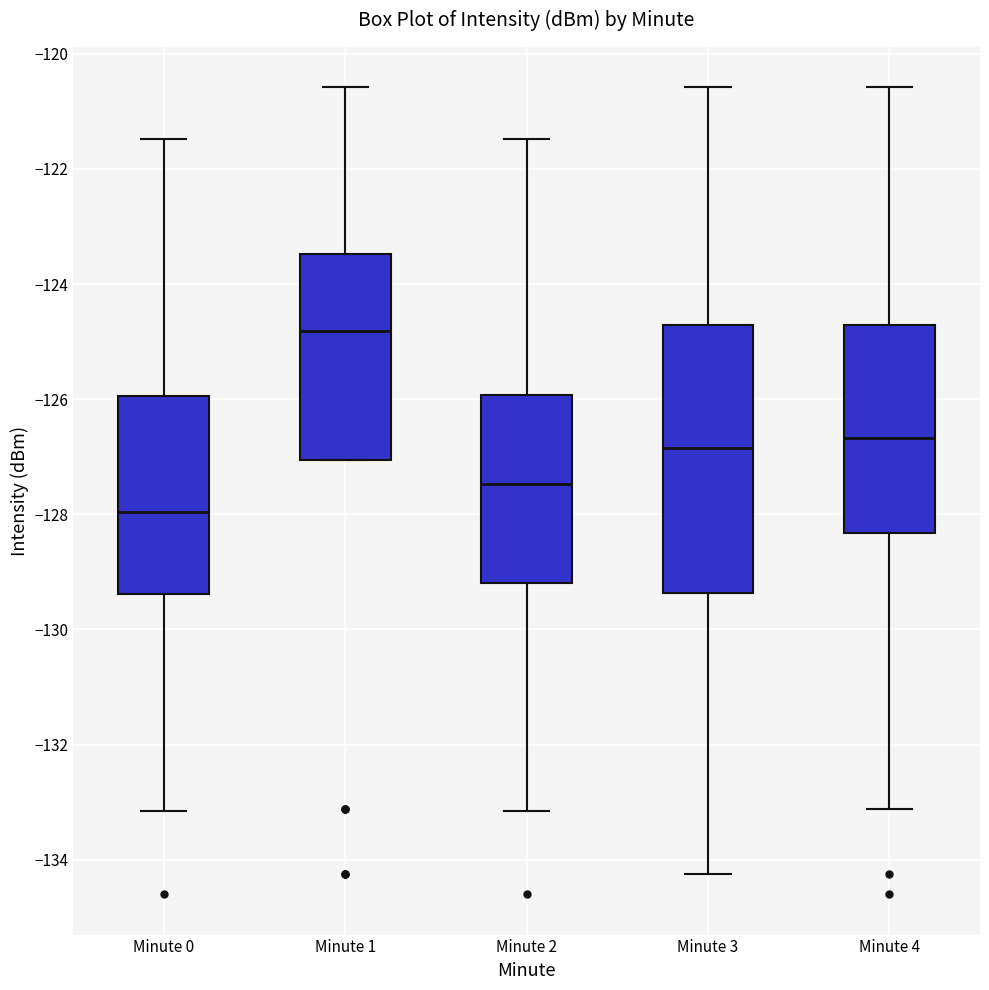

Where does the median line of the box for Minute 1 sit on the y-axis? The values are not printed on the chart, so give them approximately, as read against the axis.

-124.8